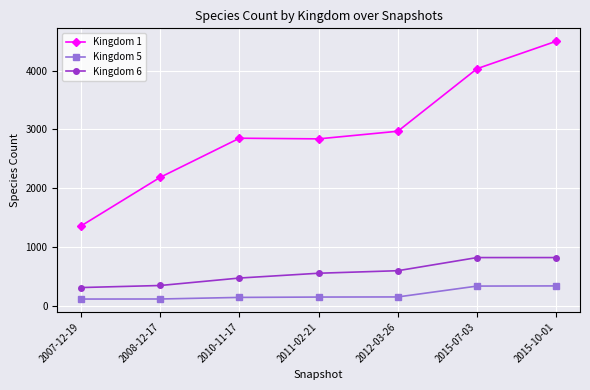

What is the label of the 5th point from the right?

2010-11-17